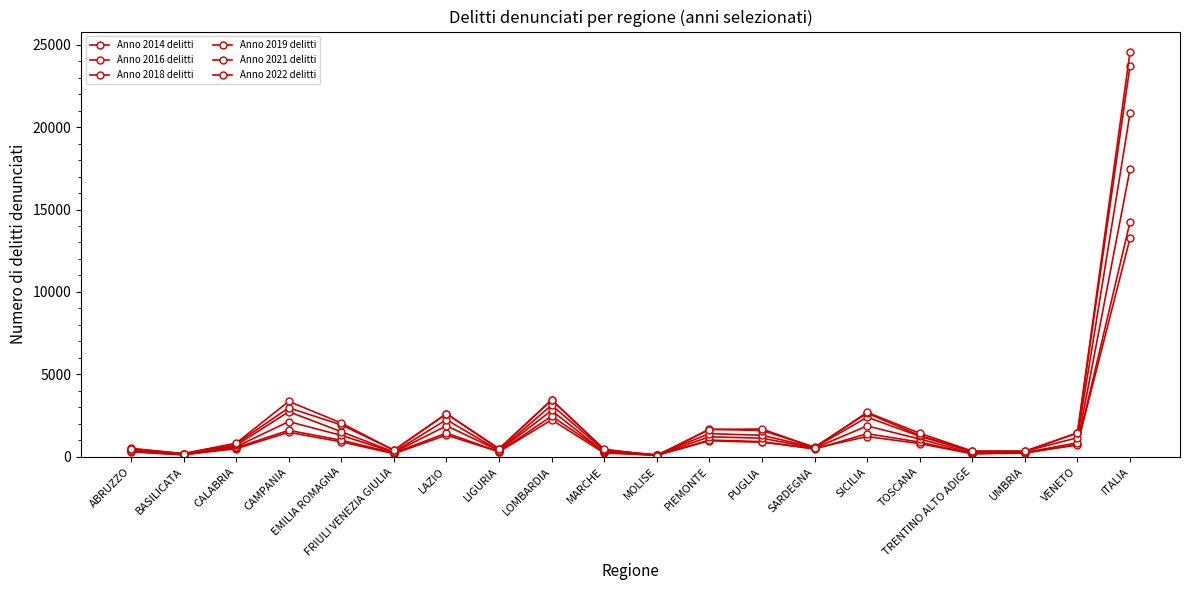

Does the chart have visible grid lines?

No